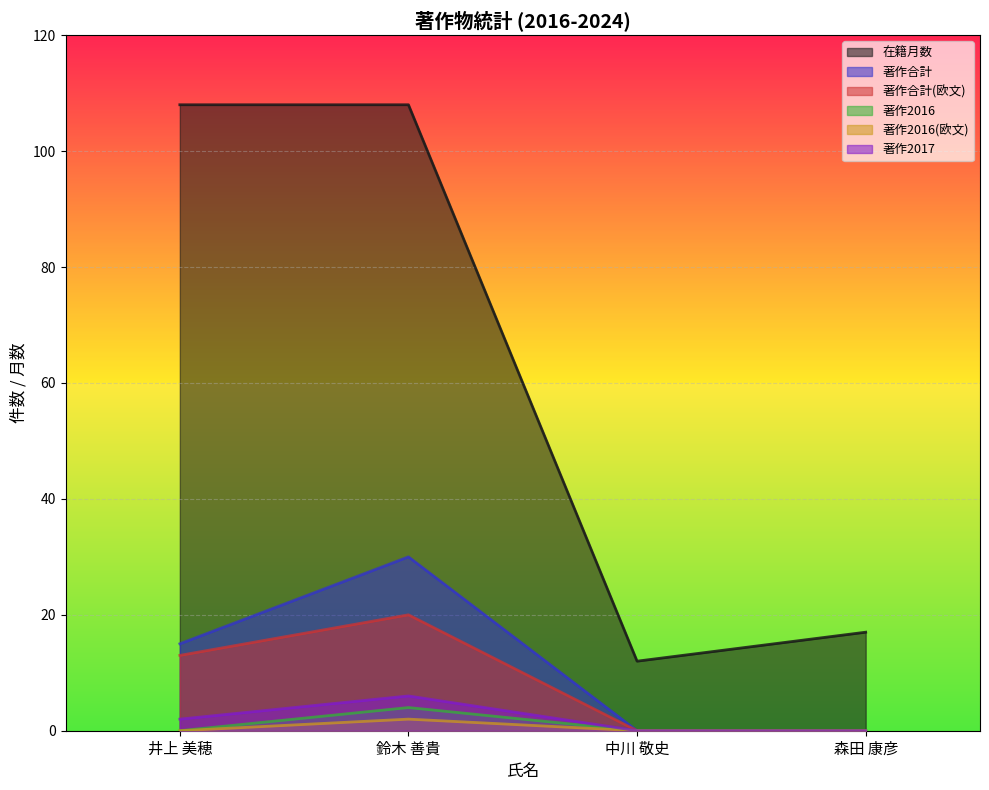

True or false: 著作合計(欧文) and 著作2017 cross at least once.

False